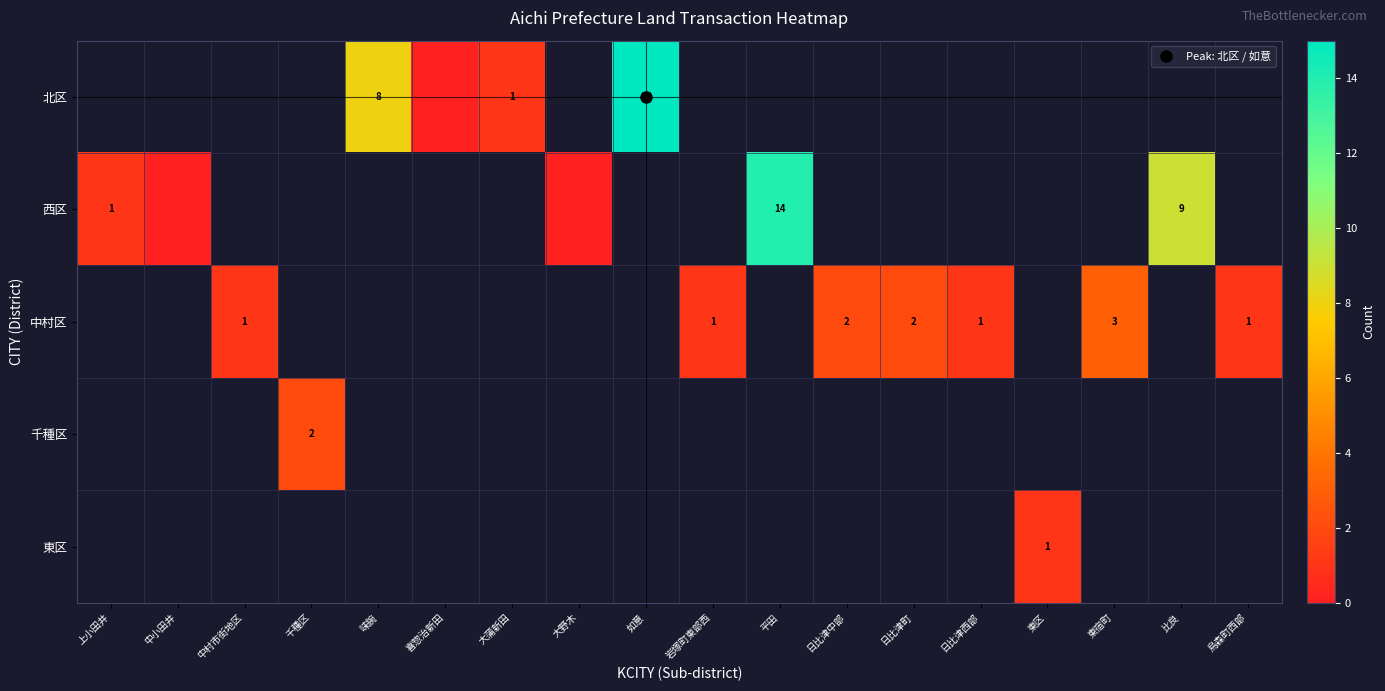

List the series in order of their overall mean, highest first.

北区, 西区, 中村区, 千種区, 東区